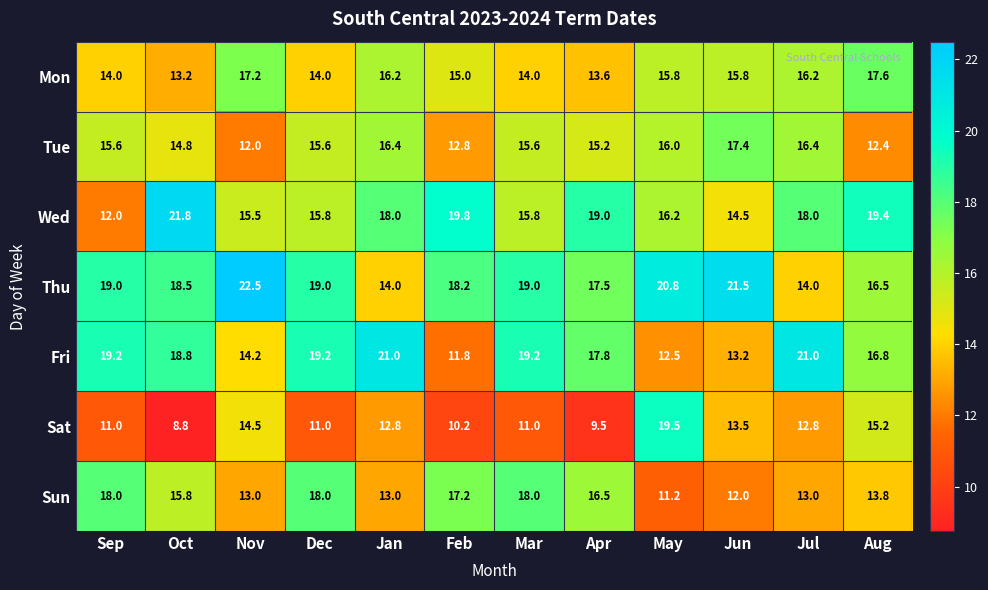

List the series in order of their peak value, highest first.

Thu, Wed, Fri, Sat, Sun, Mon, Tue